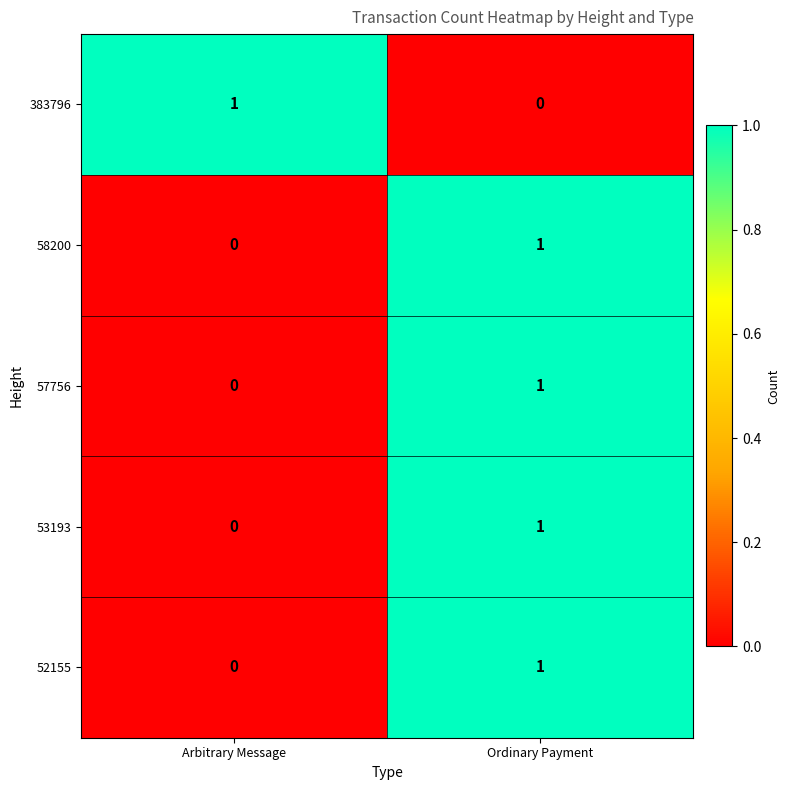

At which category is the sum across all series the highest?

Ordinary Payment